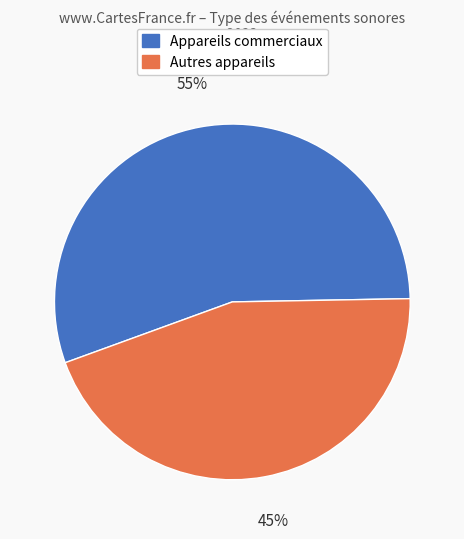

Does any single category account for the majority?

Yes